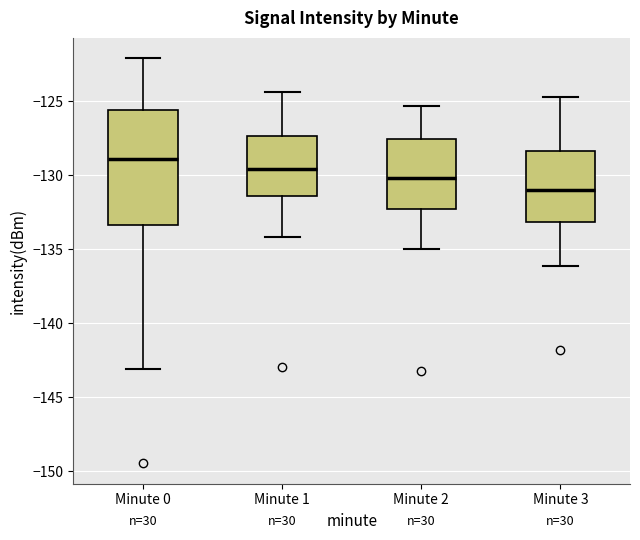

Reading left to right, read every box against the y-axis: the position of its median line, the range the box covers, and the ends of its whiskers. The values are not printed on the chart, so give them approximately, as read against the axis.

Minute 0: median -129.0, box -133.5 to -125.5, whiskers -143.0 to -122.0
Minute 1: median -129.5, box -131.5 to -127.5, whiskers -134.0 to -124.5
Minute 2: median -130.0, box -132.0 to -127.5, whiskers -135.0 to -125.5
Minute 3: median -131.0, box -133.0 to -128.5, whiskers -136.0 to -124.5